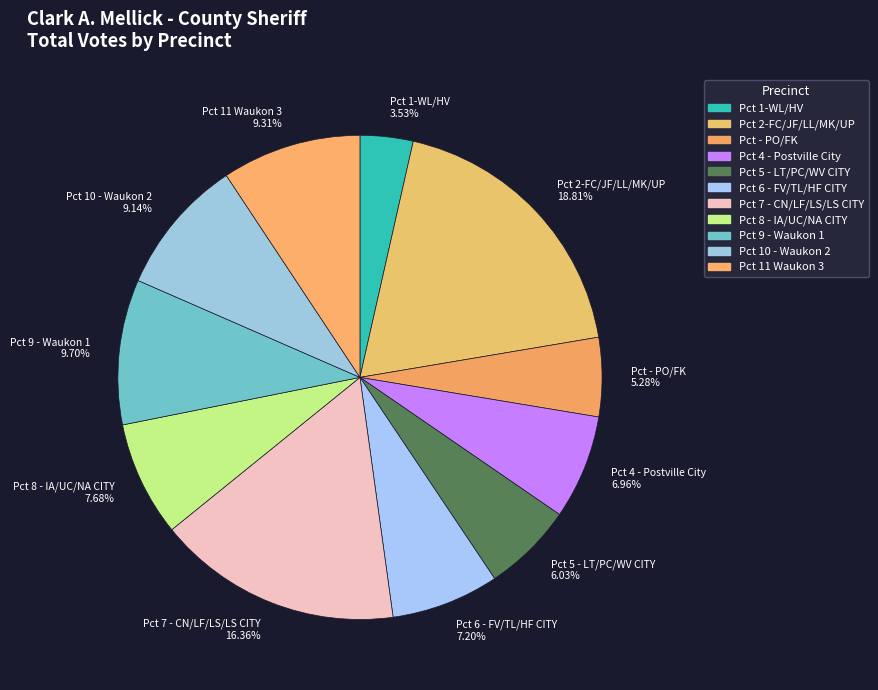

To the nearest percent, what portion does Pct 1-WL/HV represent?

4%